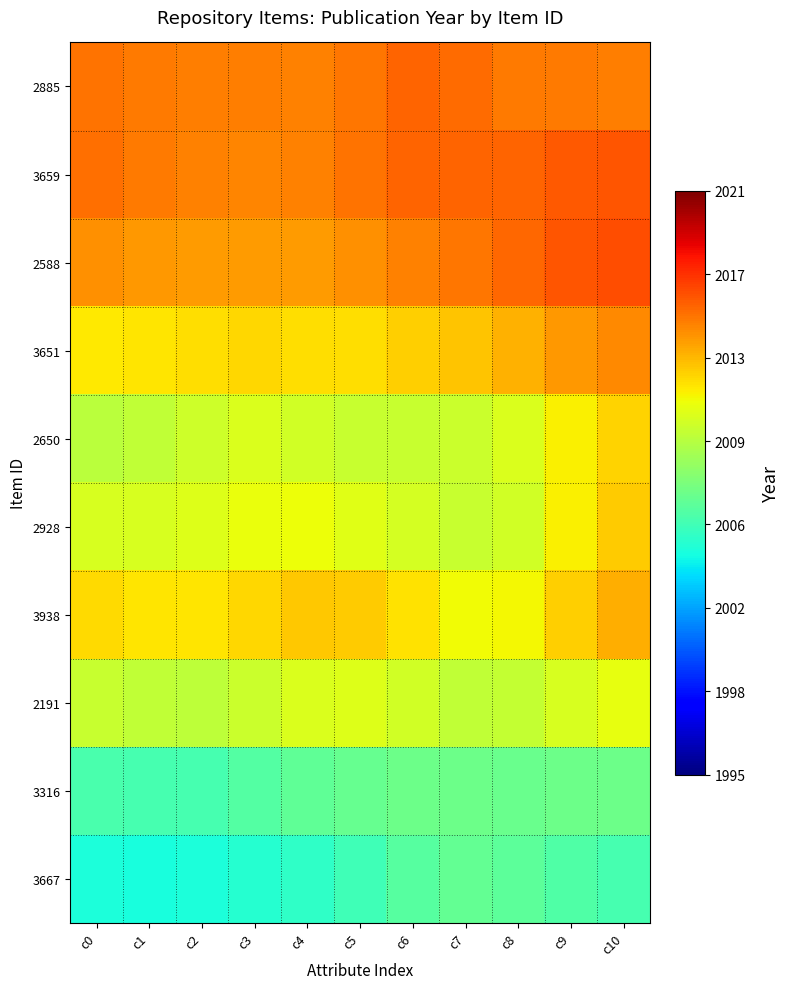

At c8, list the series in order from smallest to largest.

3667, 3316, 2191, 2928, 2650, 3938, 3651, 2885, 2588, 3659